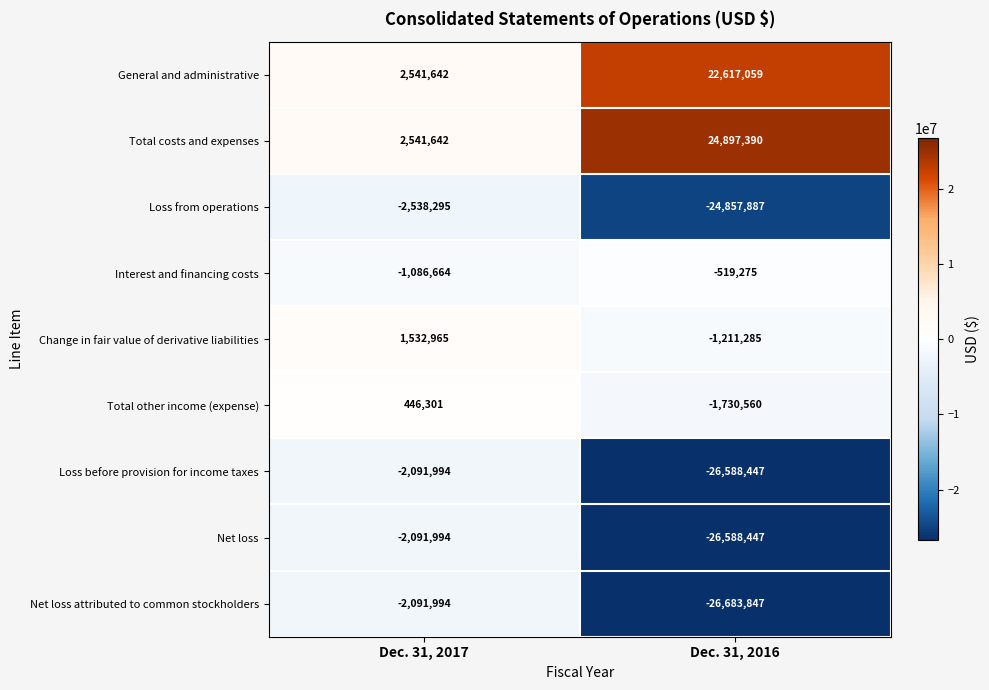

Which series has the widest spread of values?

Net loss attributed to common stockholders